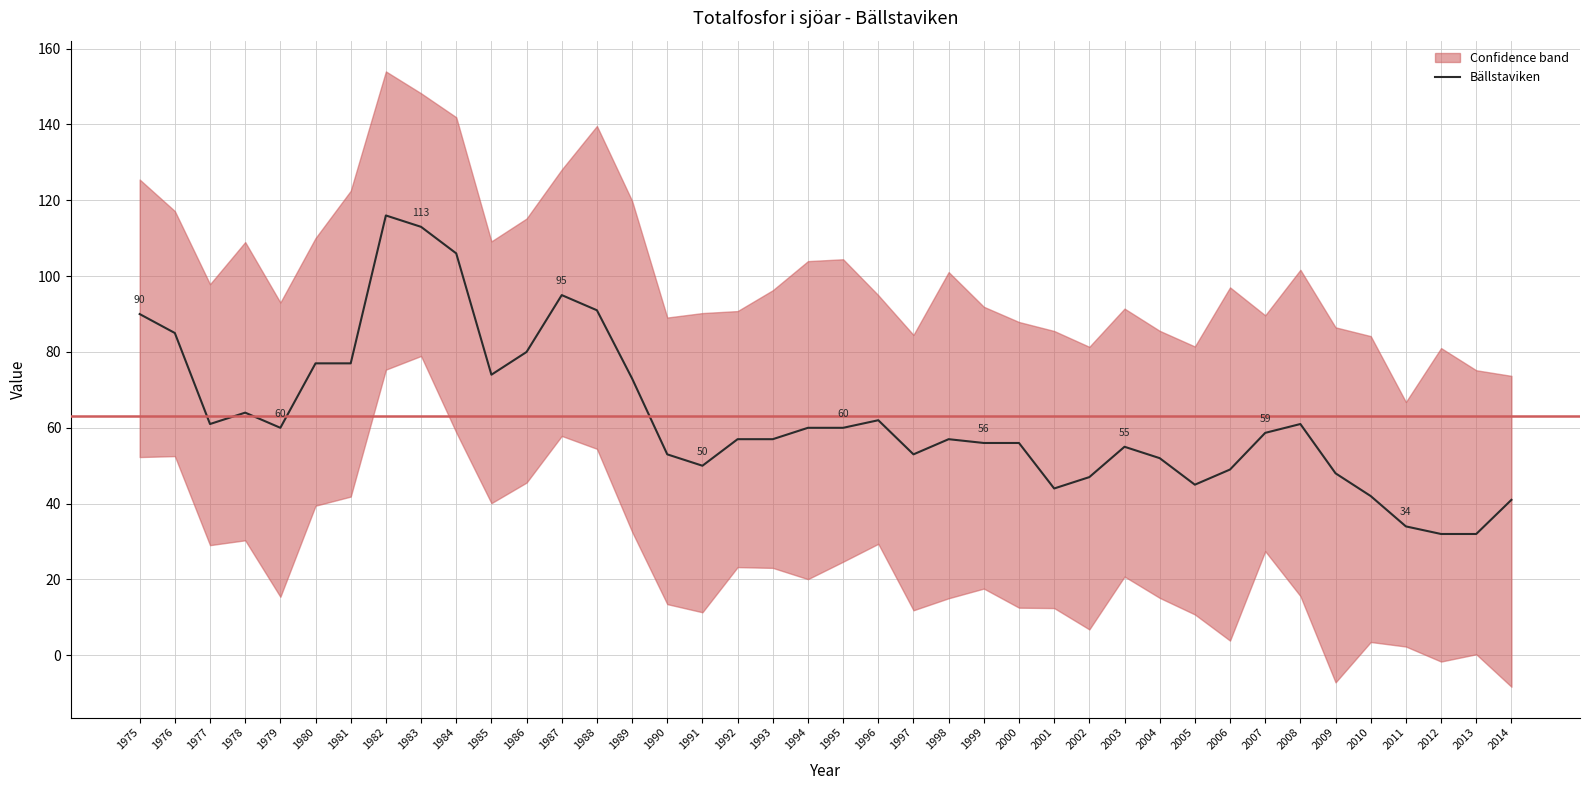

True or false: the data shows 74.0 at 1985.

True